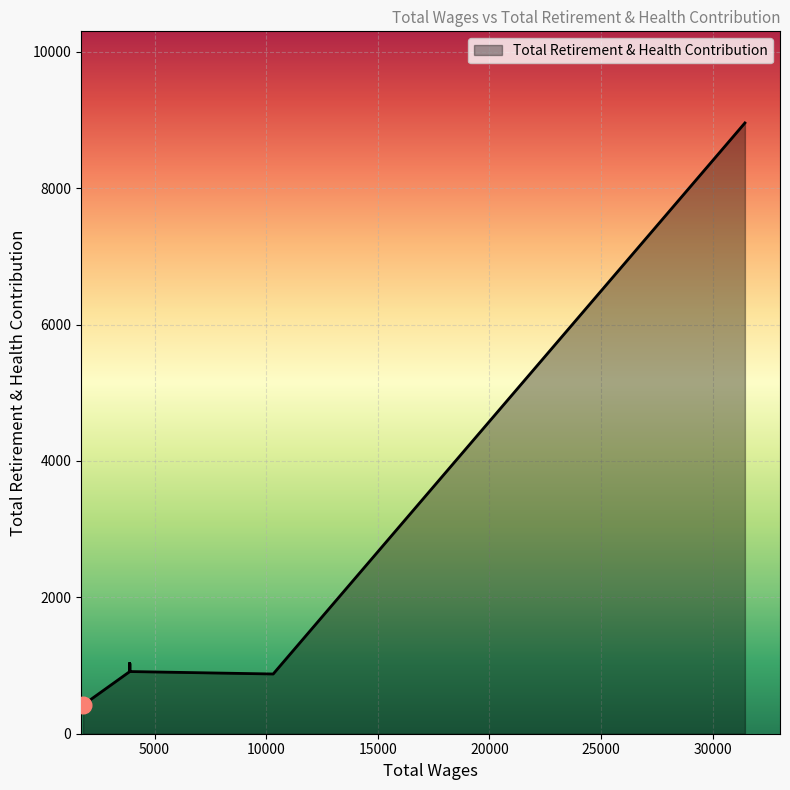

Which category has the lowest value across all series?

1794.0